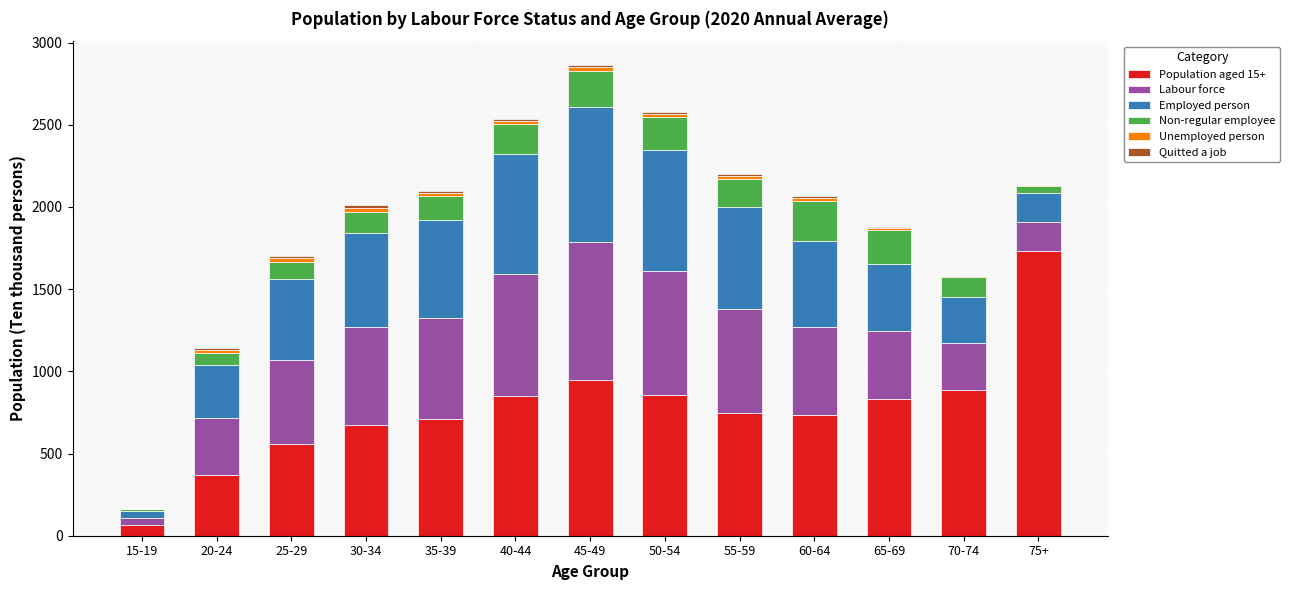

The value of Population aged 15+ at 70-74 is 603. True or false?

False